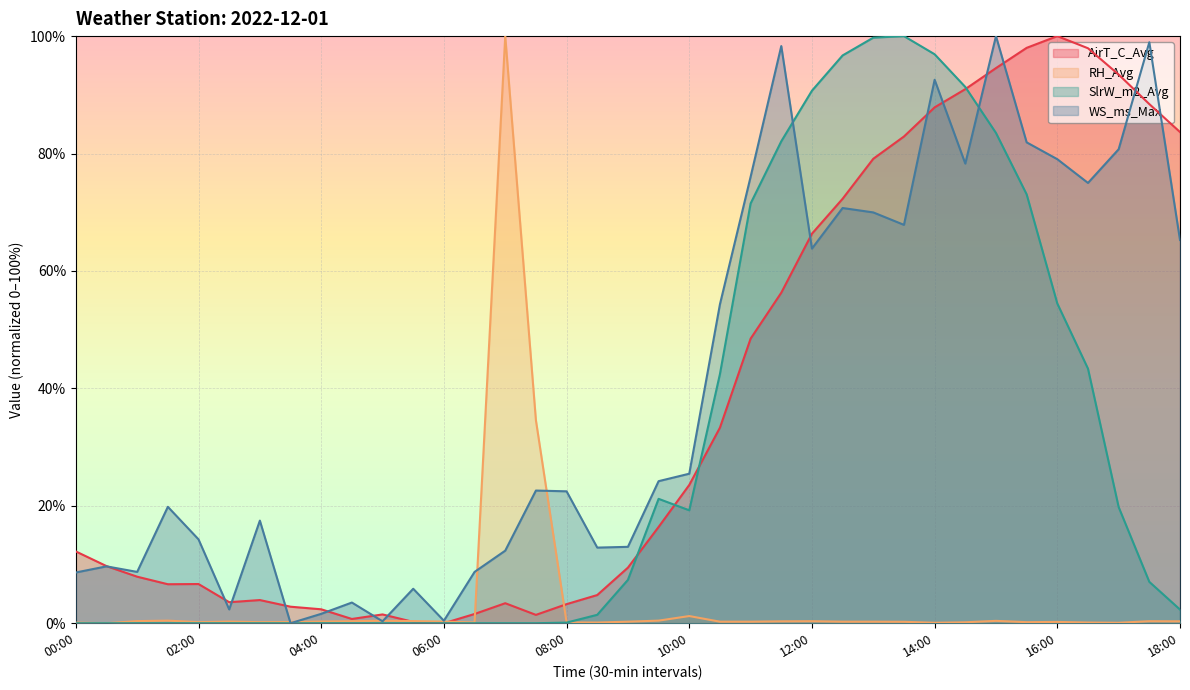

How many times do RH_Avg and AirT_C_Avg cross each other?

4